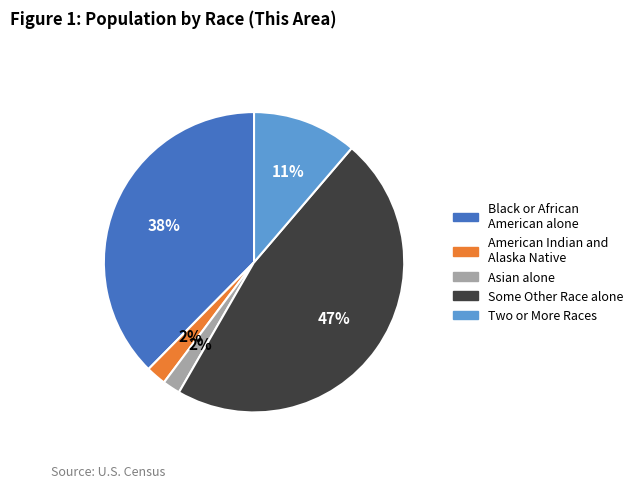

How many slices are in this pie chart?

5